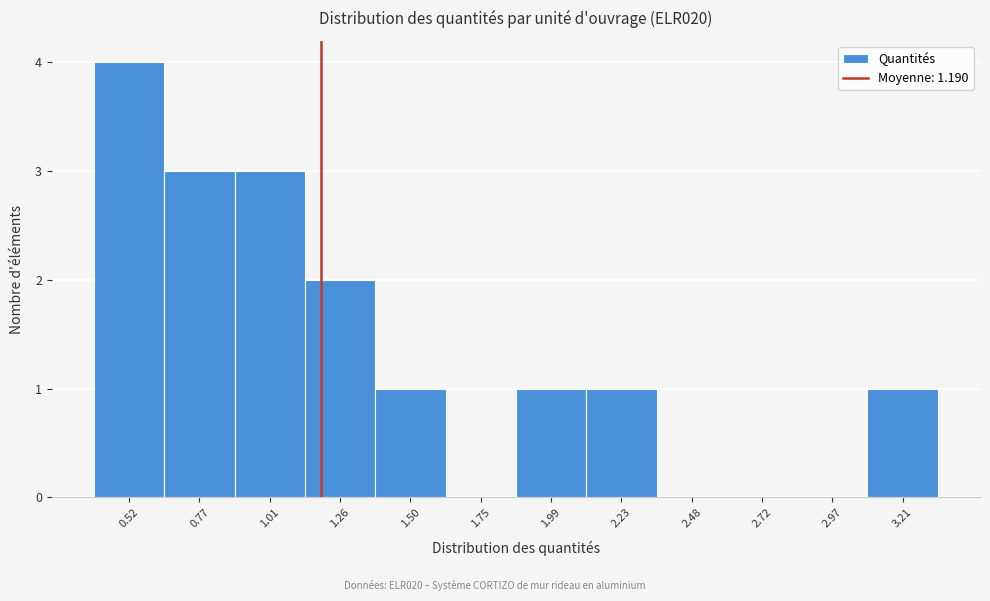

Reading left to right, list every bar in this chart as the range it spans on the x-axis followed by its height. Neither the bar edges nor the heights are printed on the chart, so give them approximately, as read against the axes.

0.40 to 0.65: 4
0.65 to 0.90: 3
0.90 to 1.15: 3
1.15 to 1.40: 2
1.40 to 1.60: 1
1.60 to 1.85: 0
1.85 to 2.10: 1
2.10 to 2.35: 1
2.35 to 2.60: 0
2.60 to 2.85: 0
2.85 to 3.10: 0
3.10 to 3.35: 1